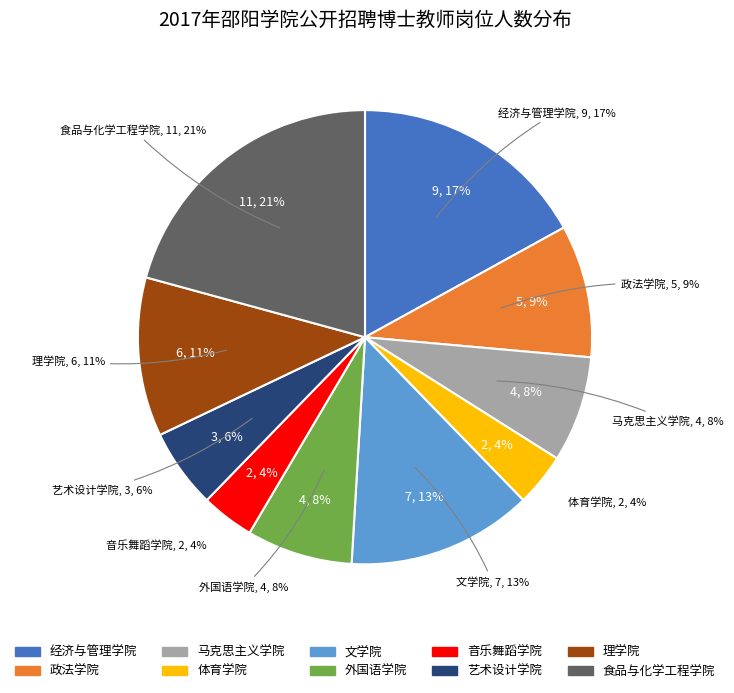

To the nearest percent, what is the difference between the largest and smallest slice percentages?

17%